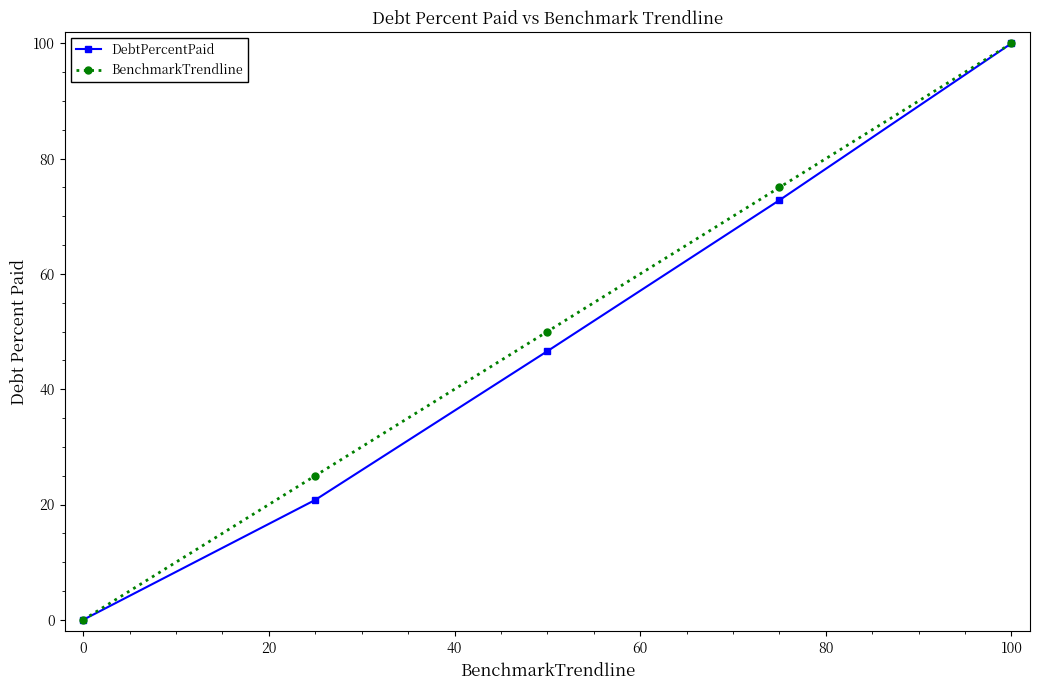

What is the maximum value for DebtPercentPaid?

100.0